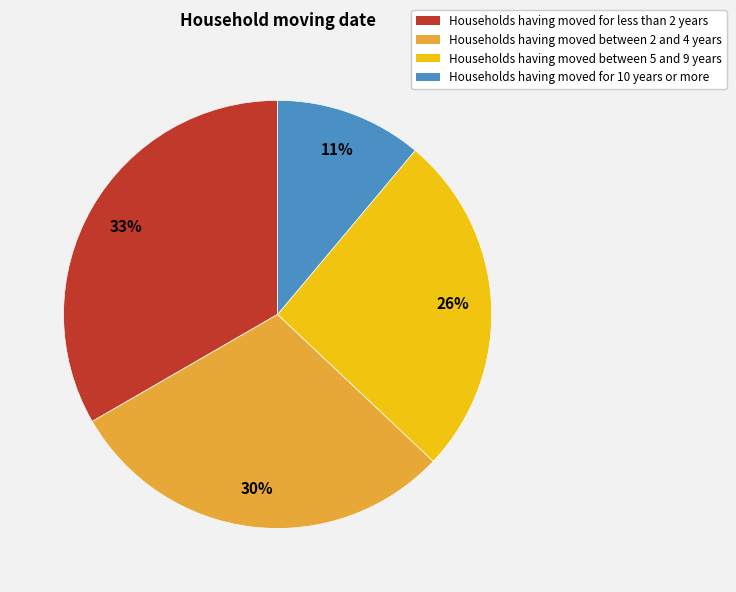

To the nearest percent, what is the combined percentage of Households having moved between 5 and 9 years and Households having moved for 10 years or more?

37%